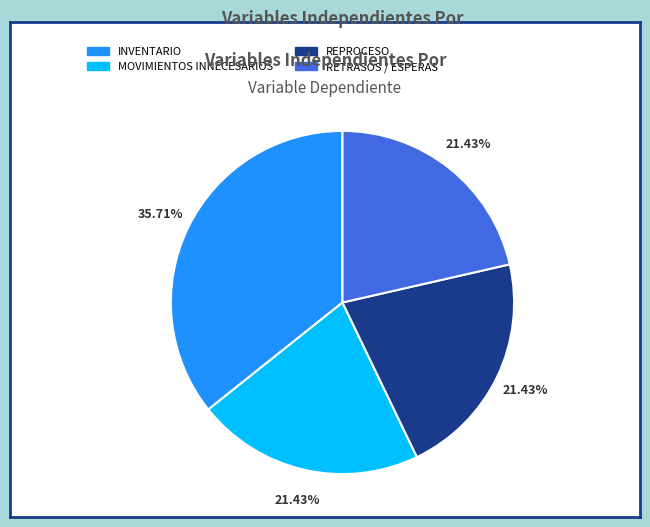

What is the ratio of the value at REPROCESO to the value at MOVIMIENTOS INNECESARIOS?

1.0